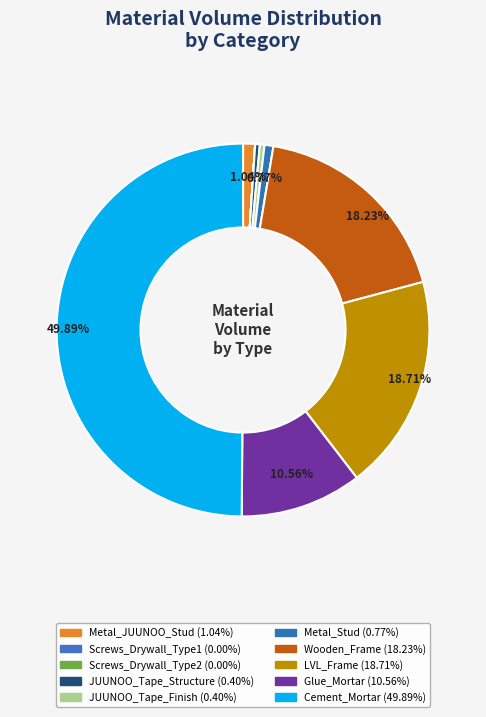

Is there a majority slice in this chart?

No